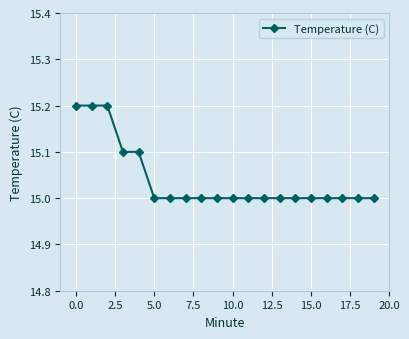

What is the minimum value shown in the chart?

15.0